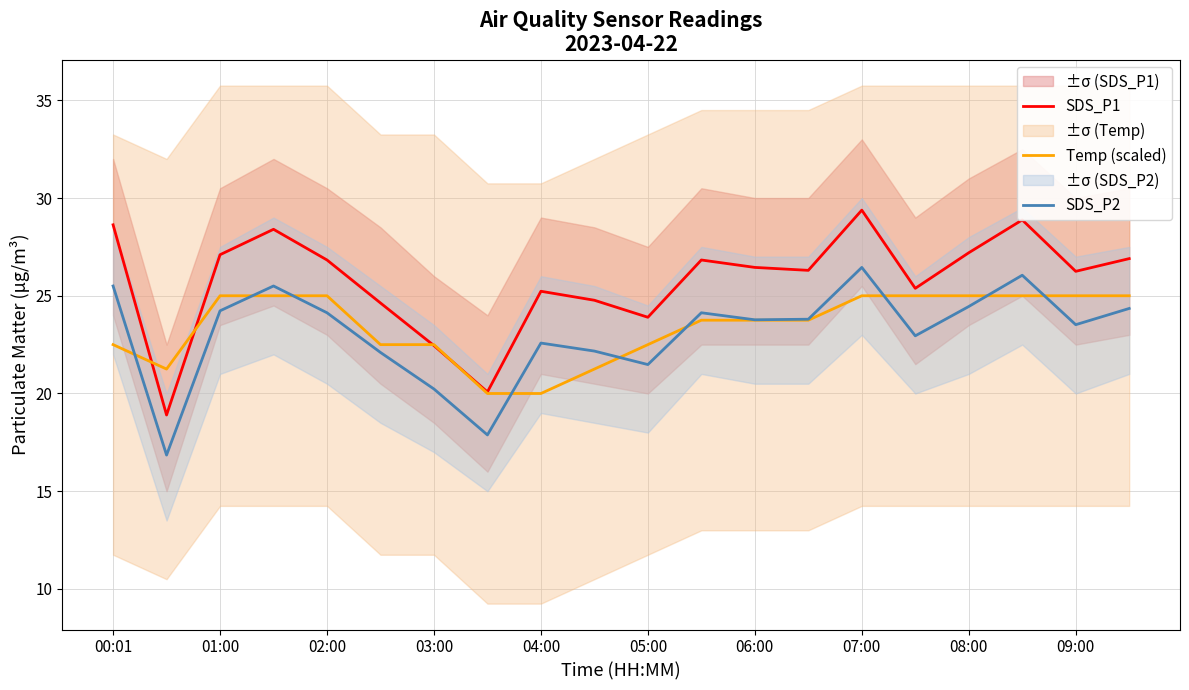

True or false: SDS_P1 and SDS_P2 cross at least once.

False